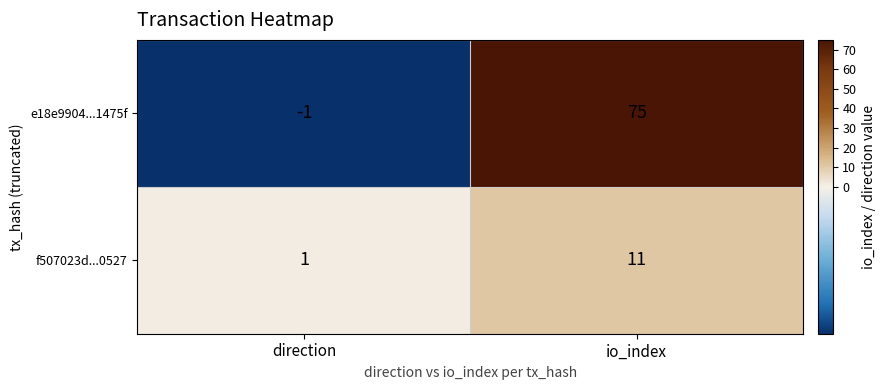

Read the f507023d...0527 value at io_index.

11